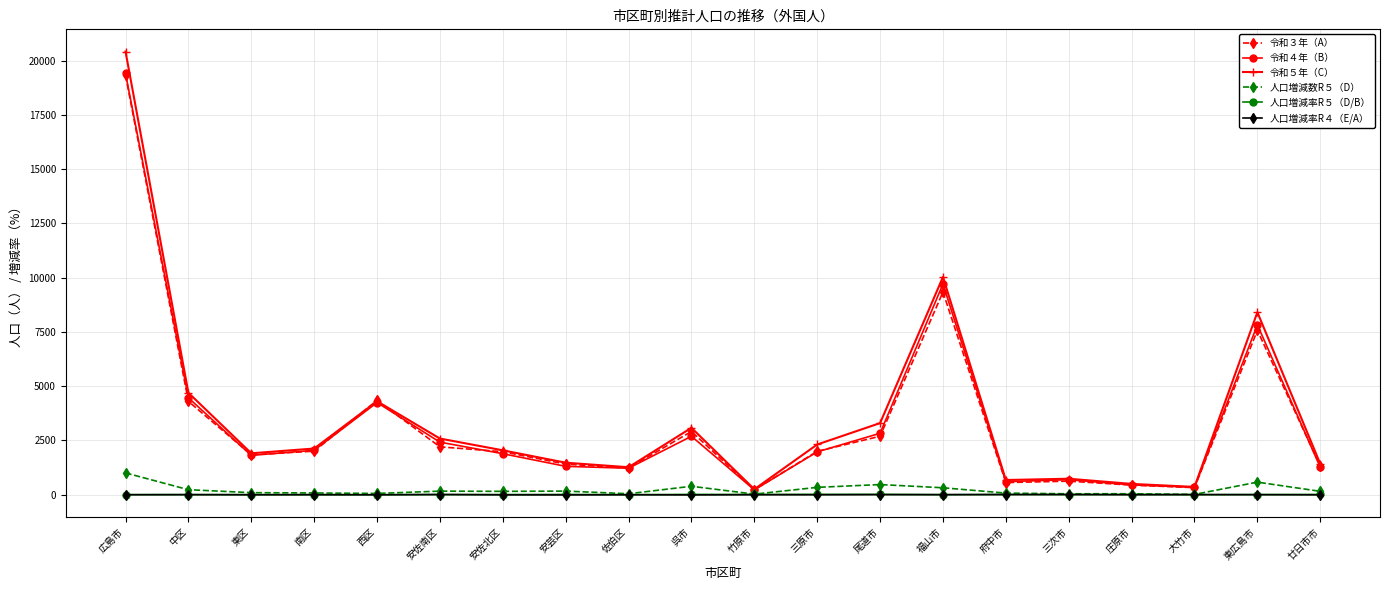

What is the sum of the 令和３年（A） values at 大竹市 and 竹原市?

551.0